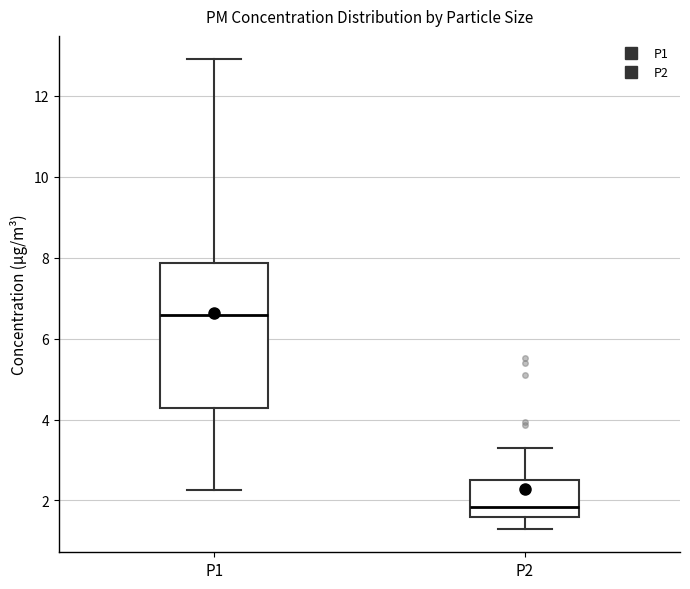

Reading left to right, transcribe this box plot: for each box, give where its median line is, the range the box spans, and where its two whiskers end, as read against the y-axis. The values are not printed on the chart, so give them approximately, as read against the axis.

P1: median 6.6, box 4.2 to 7.8, whiskers 2.2 to 13.0
P2: median 1.8, box 1.6 to 2.6, whiskers 1.4 to 3.4